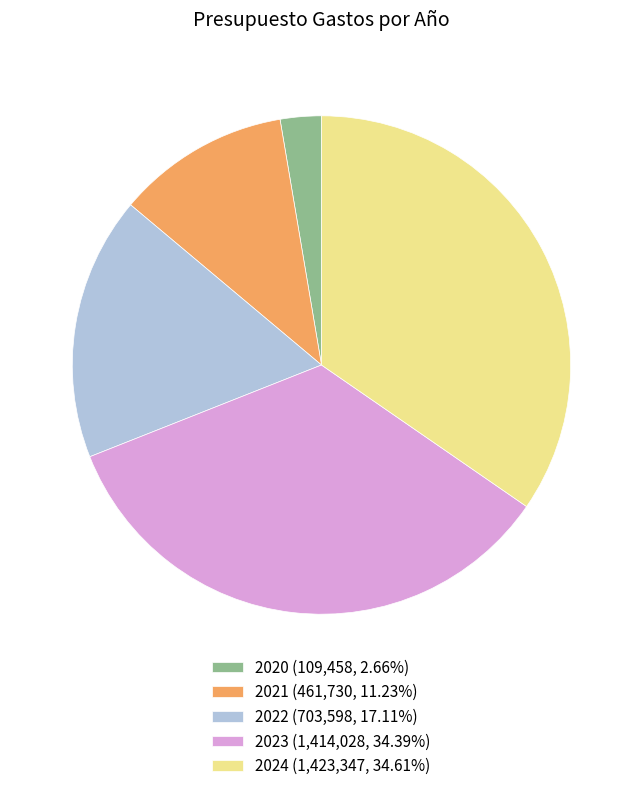

Do 2021 (461,730, 11.23%) and 2023 (1,414,028, 34.39%) together represent more than half of the pie?

No